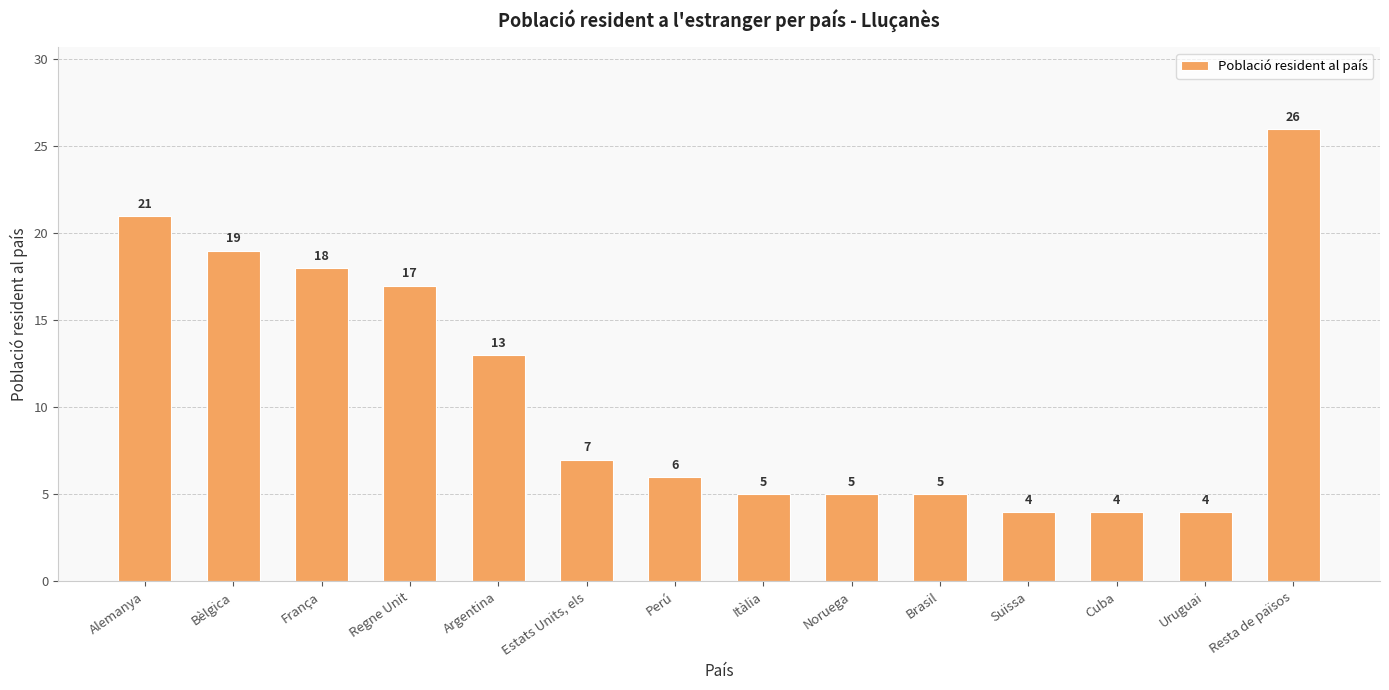

True or false: the data shows 10 at Resta de països.

False